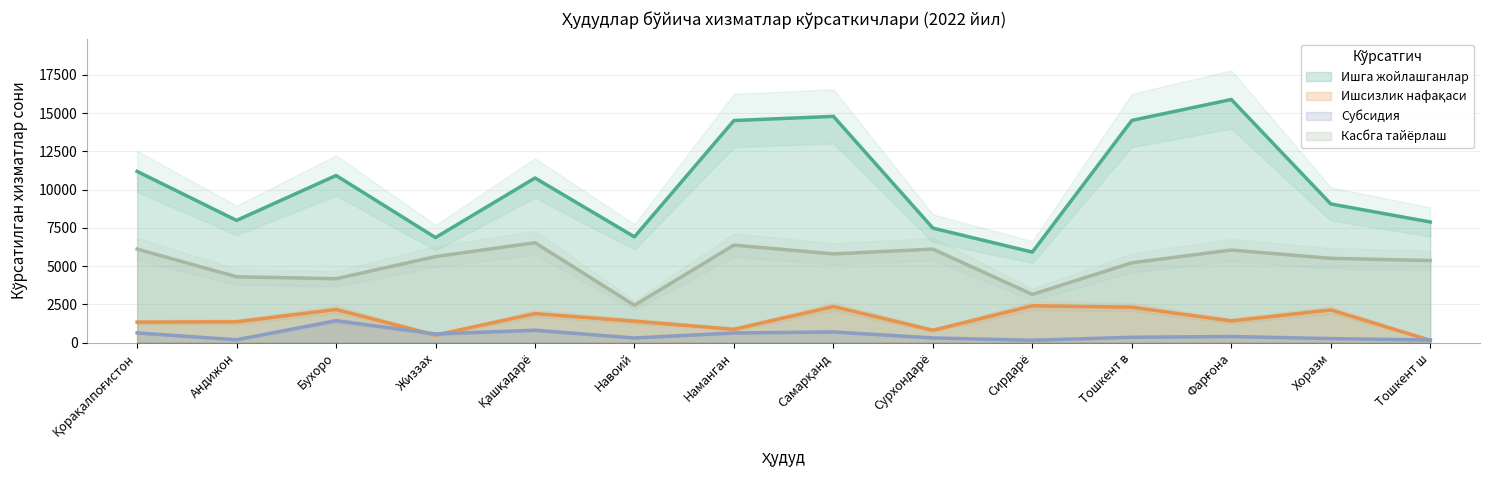

Which category has the highest value across all series?

Фарғона